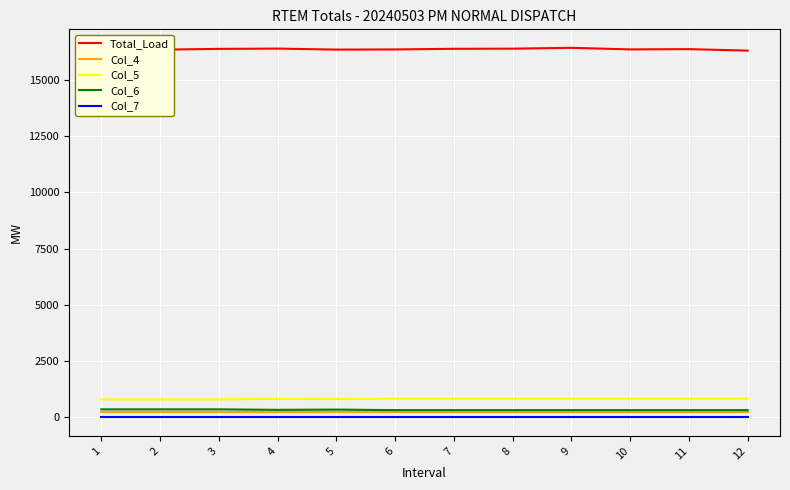

True or false: Total_Load and Col_7 cross at least once.

False